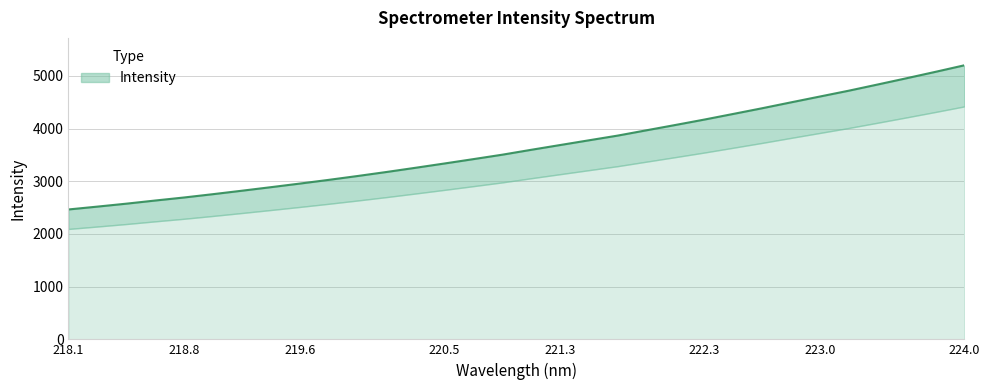

The chart shows a value of 2574.5 at 218.442. True or false?

True